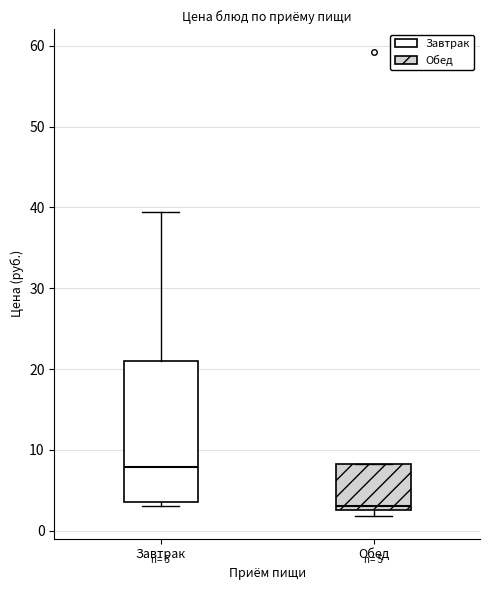

Which box has the lowest median line?

Обед